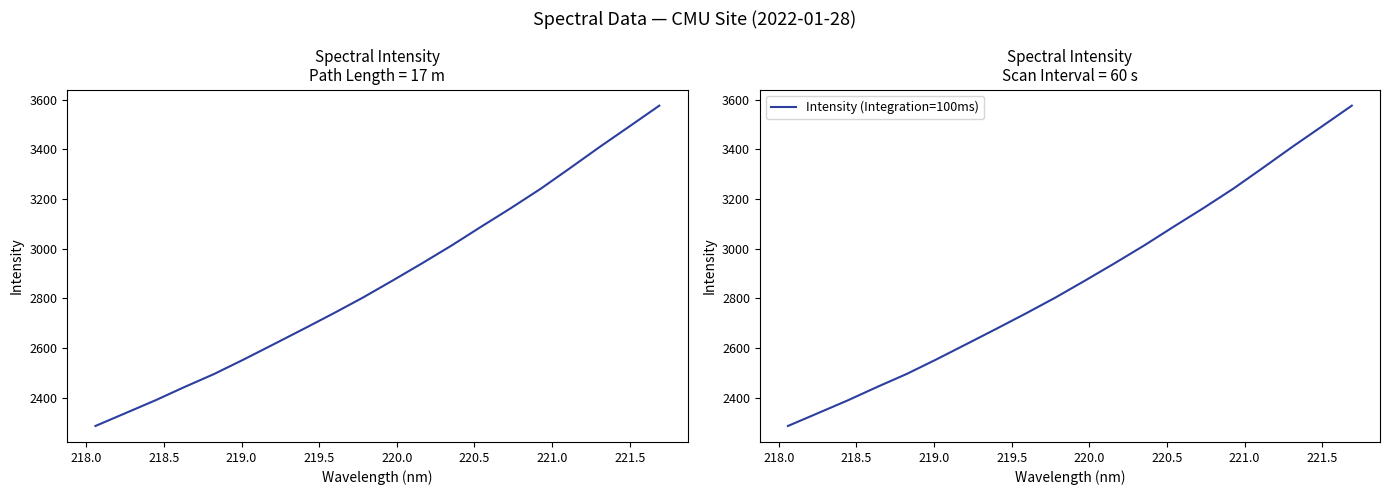

True or false: Intensity (Integration=100ms) has more than 2 points higher than both neighbors.

False